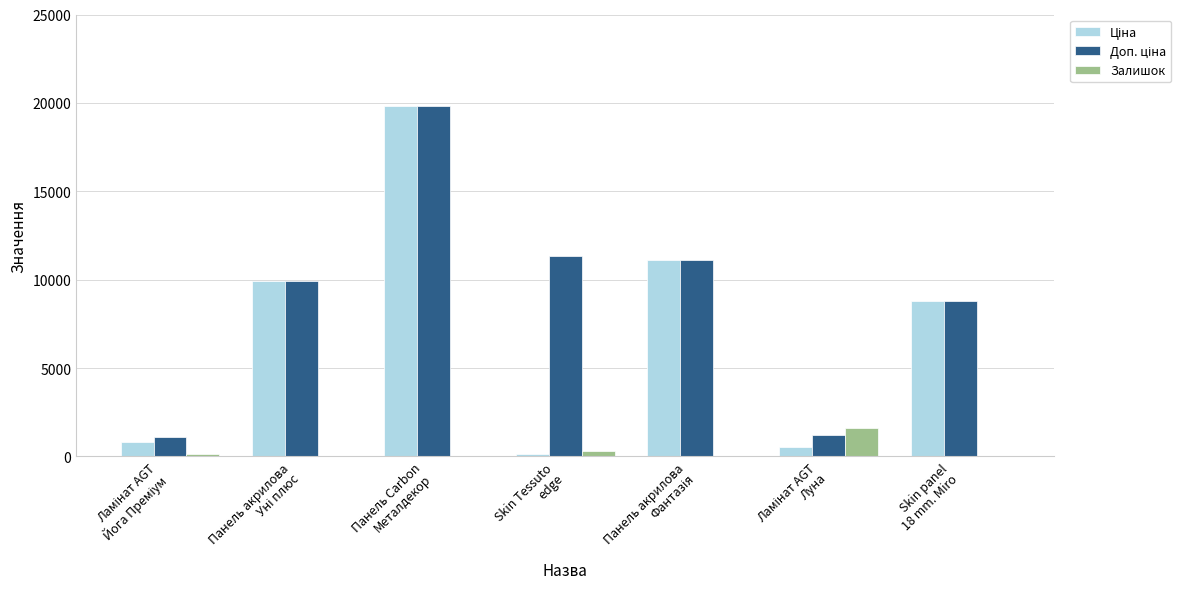

How many data points does each series have?

7